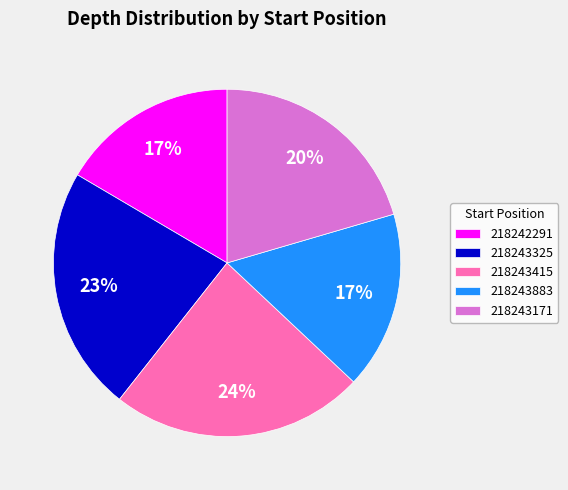

To the nearest percent, what portion does 218243883 represent?

17%